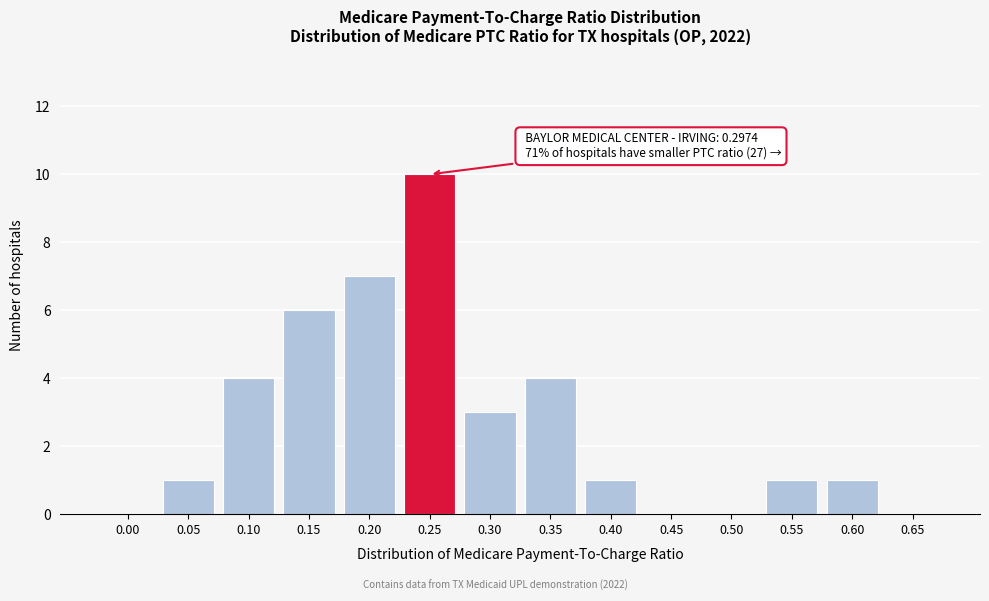

Reading left to right, extract all data points from this chart.

0.00=0	0.05=1	0.10=4	0.15=6	0.20=7	0.25=10	0.30=3	0.35=4	0.40=1	0.45=0	0.50=0	0.55=1	0.60=1	0.65=0